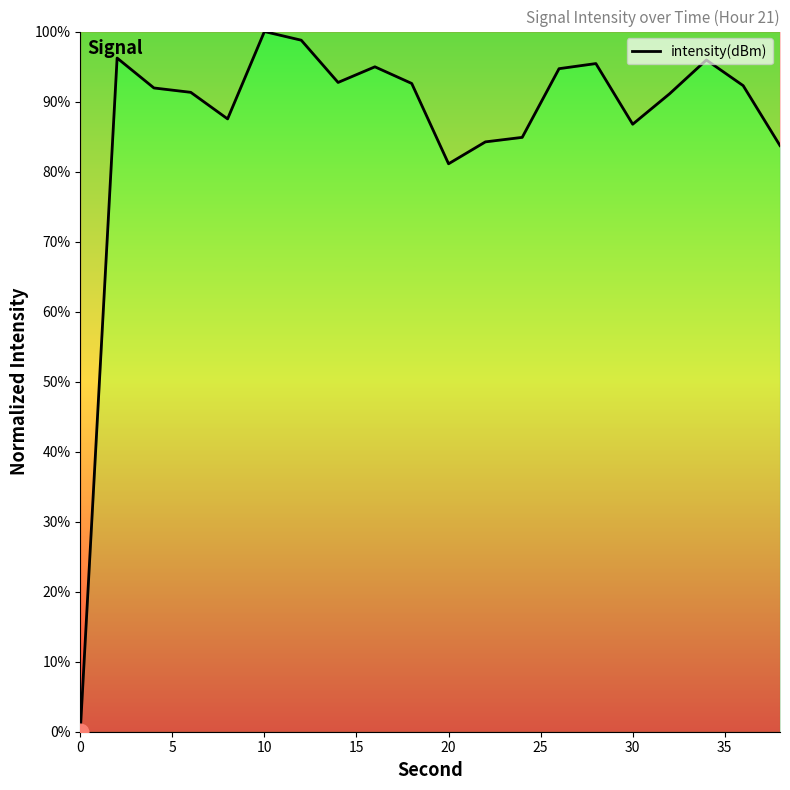

What is the difference between the maximum and minimum values?

100.0